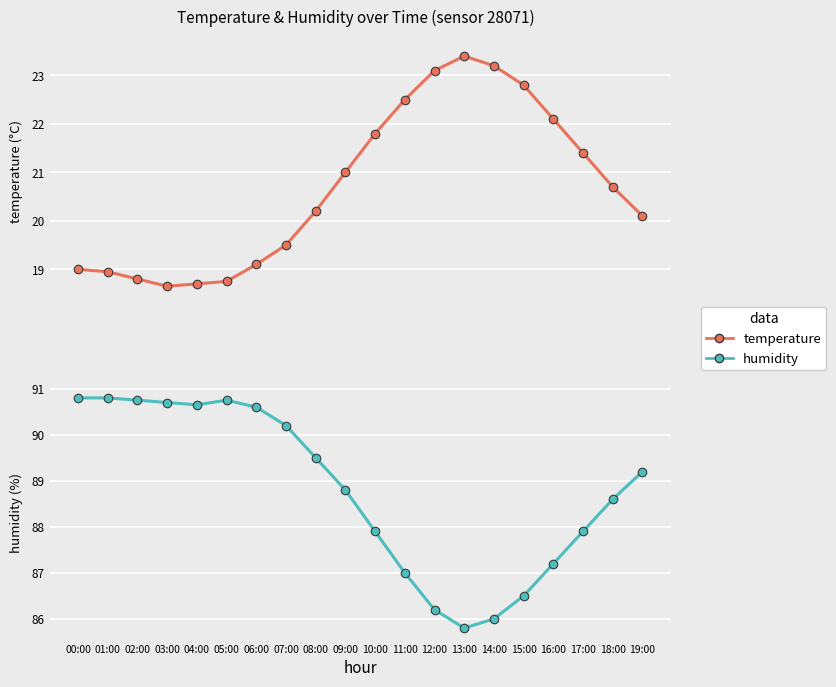

At how many categories does at least one series exceed 42?

20